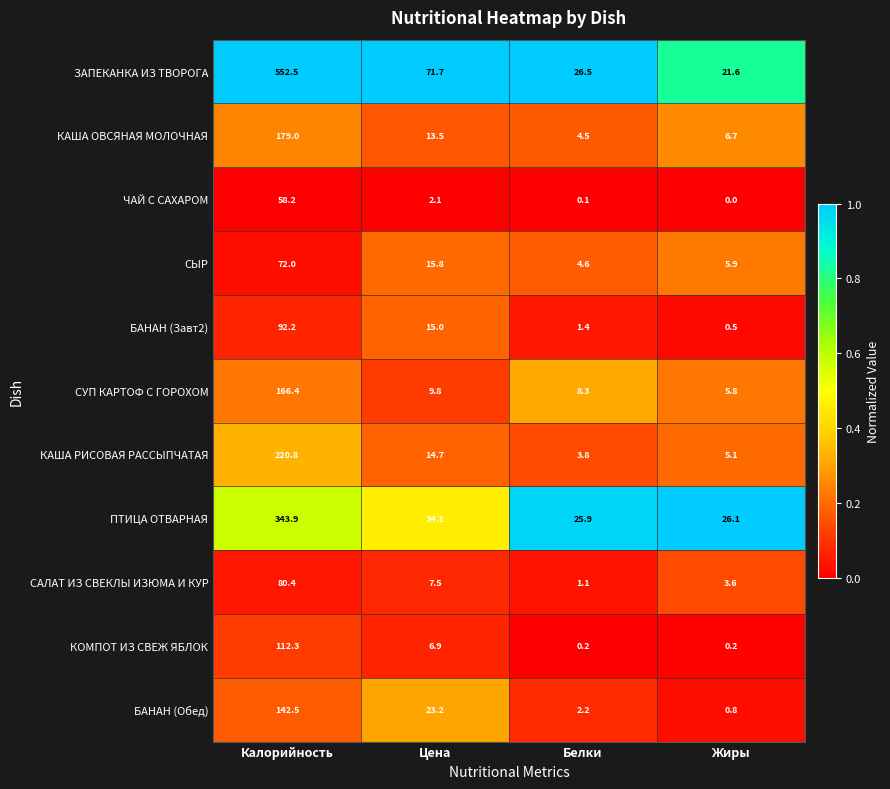

How many series are shown in this chart?

11